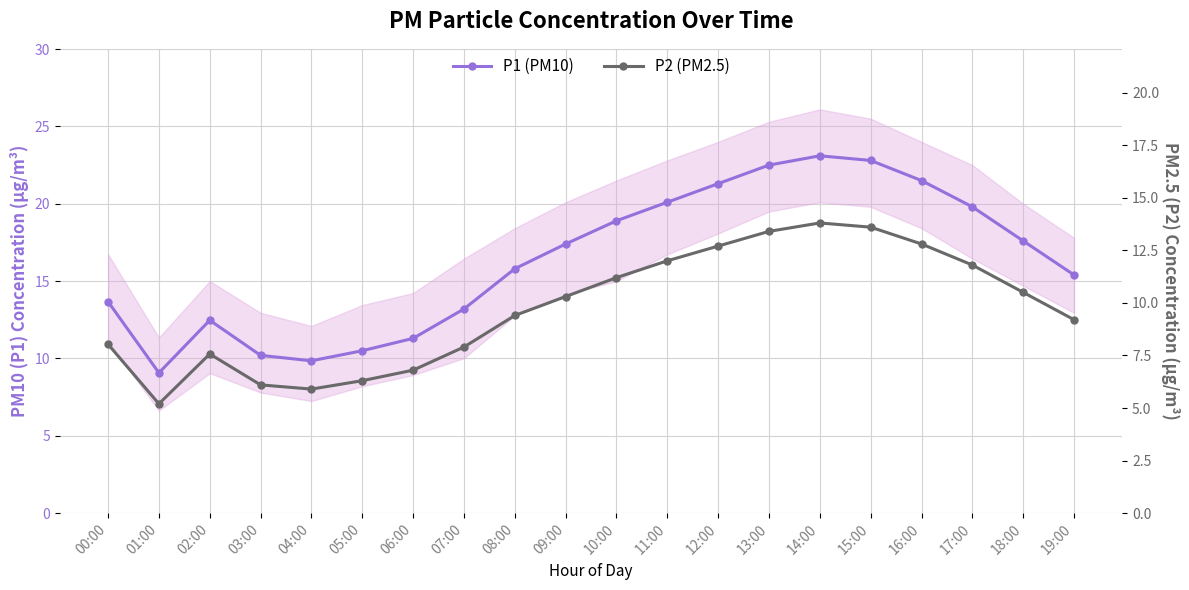

Between 05:00 and 18:00, which is larger?

18:00